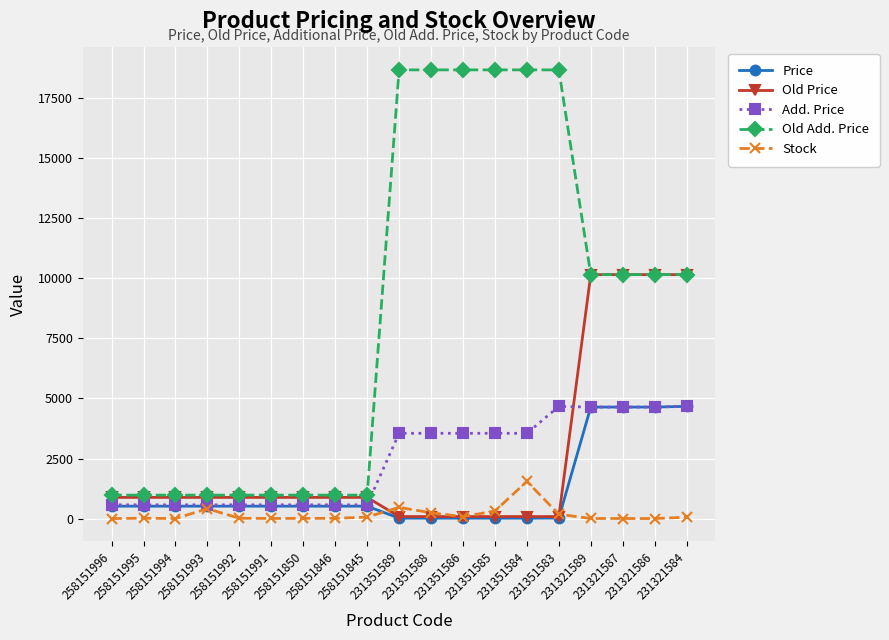

Which series has the largest range (max minus min)?

Old Add. Price